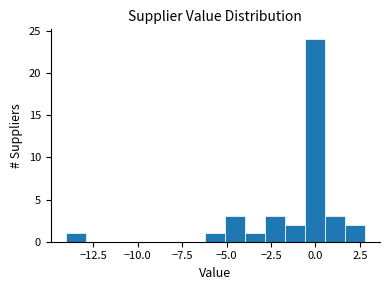

Around what value on the x-axis is the tallest bar? Give the approximate position of its centre, as read against the axis.

0.0